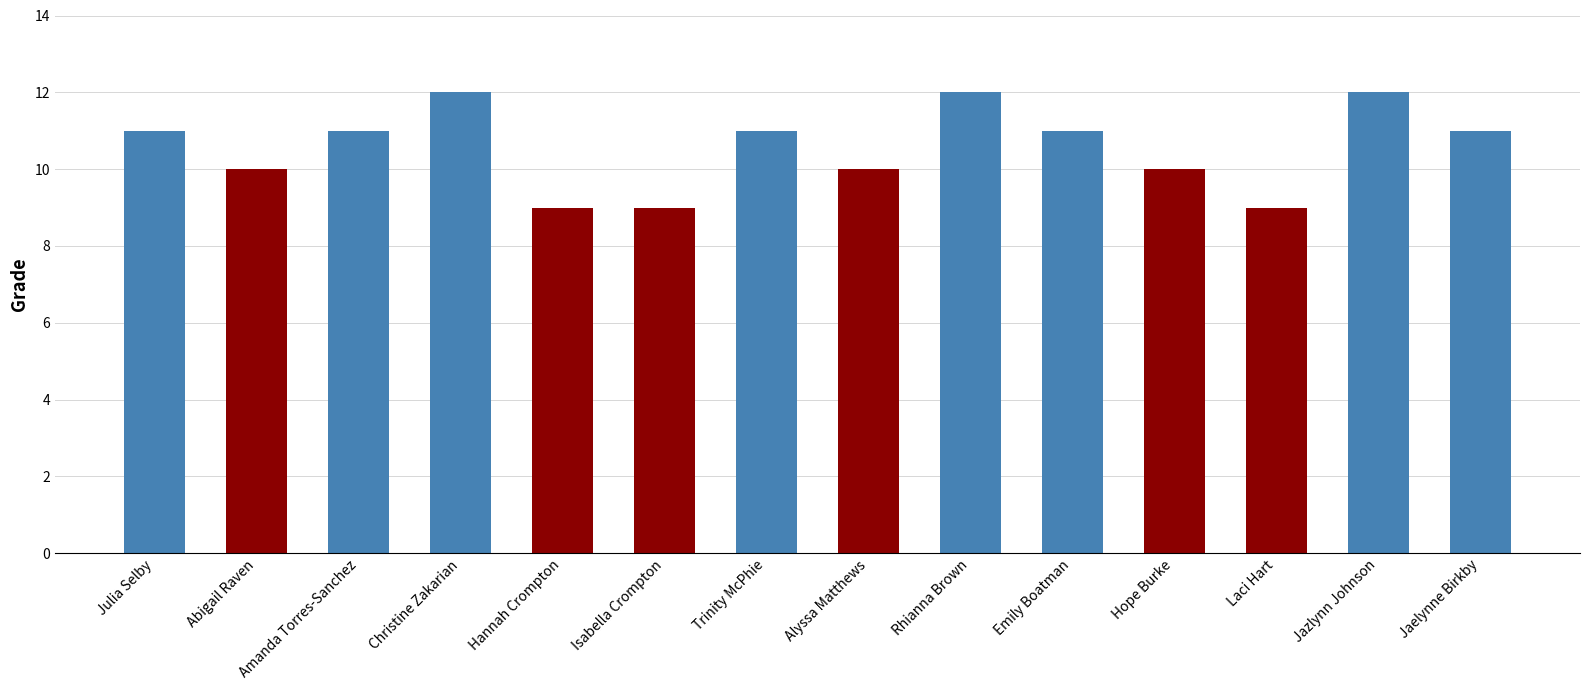

What is the sum of all values?

148